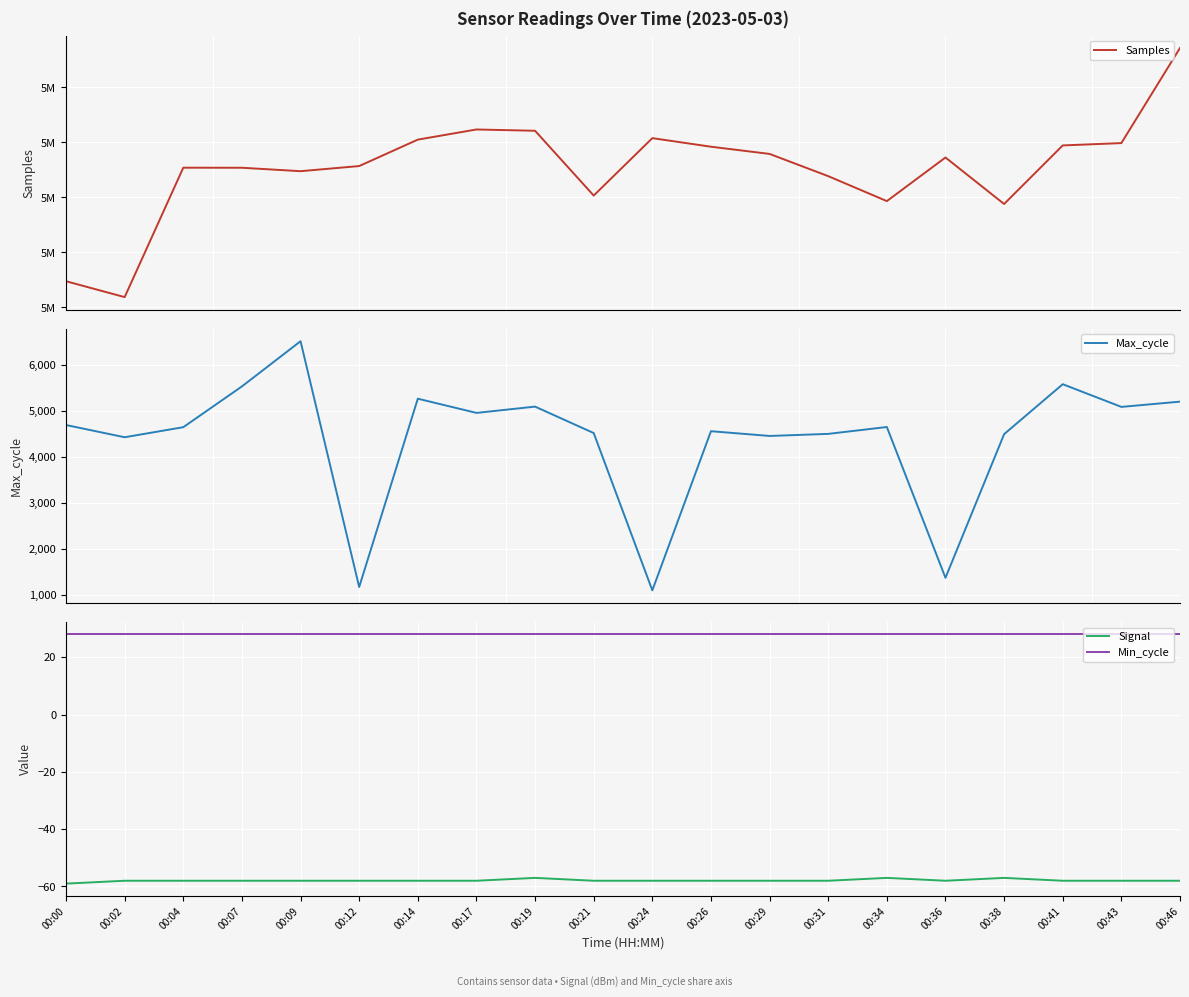

How many distinct data groups are displayed?

4